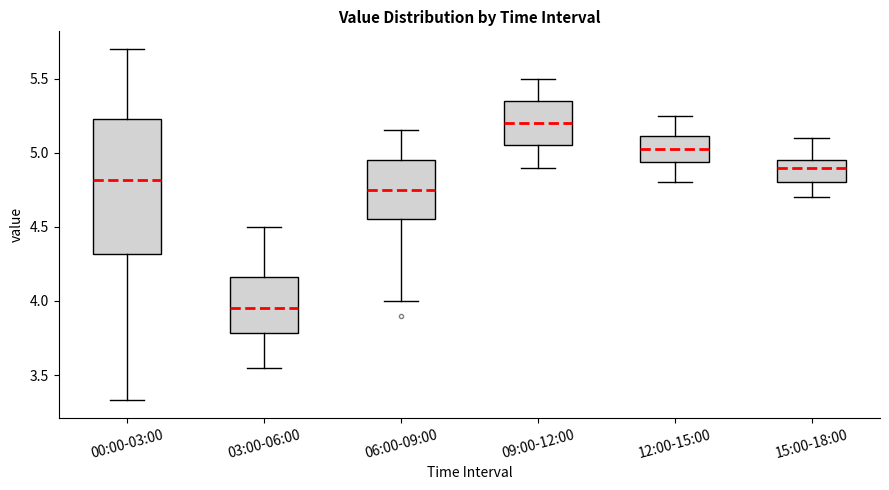

Which box's median line is the highest?

09:00-12:00